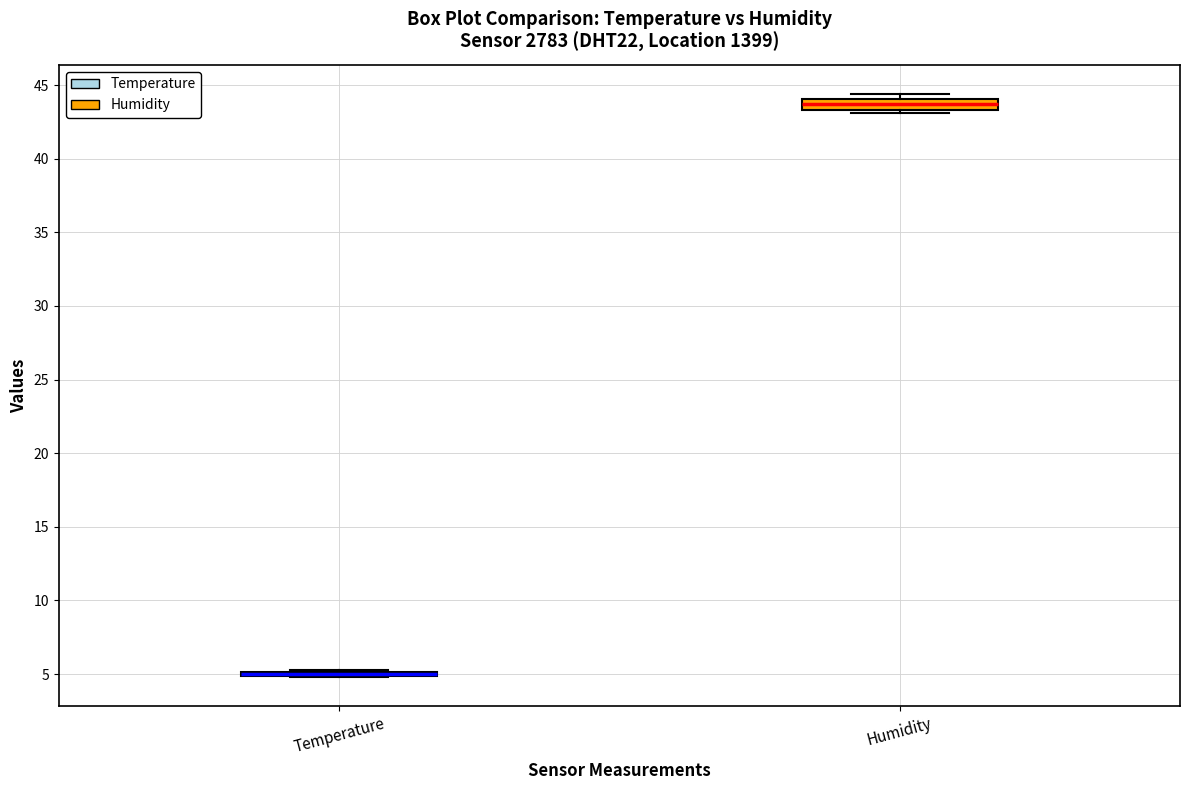

Where is the lower edge of the box for Humidity on the y-axis? The values are not printed on the chart, so give them approximately, as read against the axis.

43.5